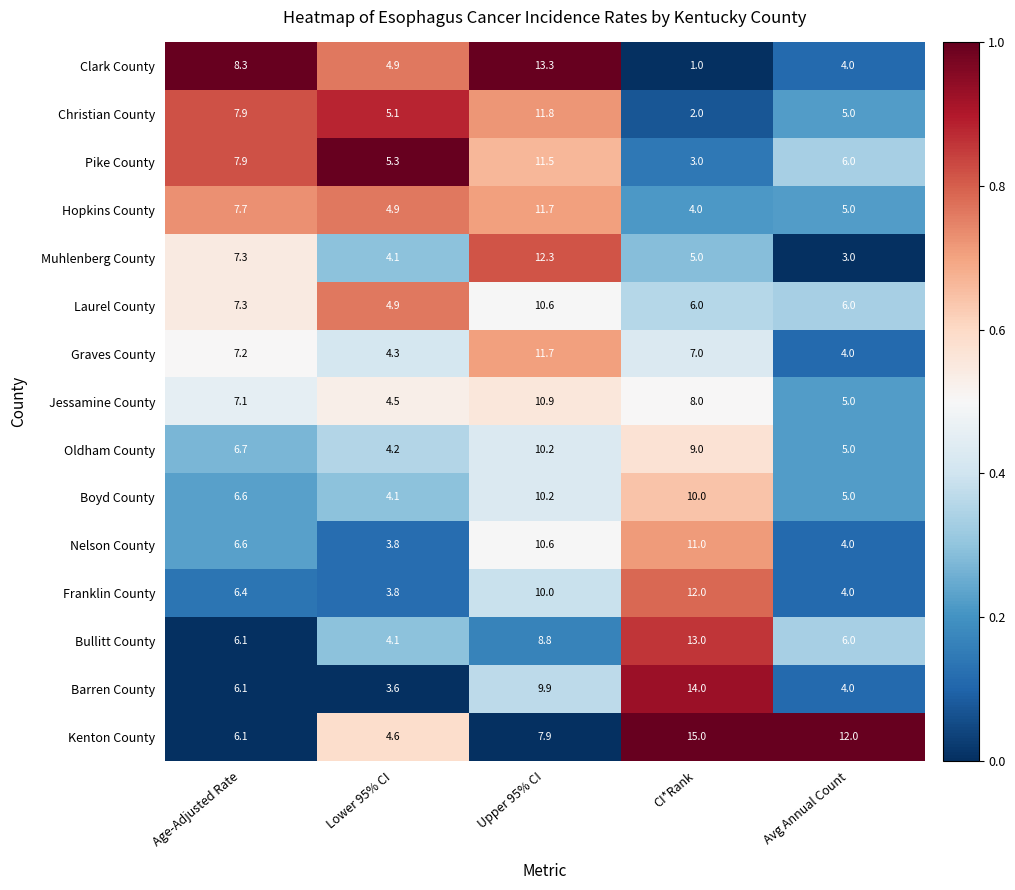

How many data points does each series have?

5